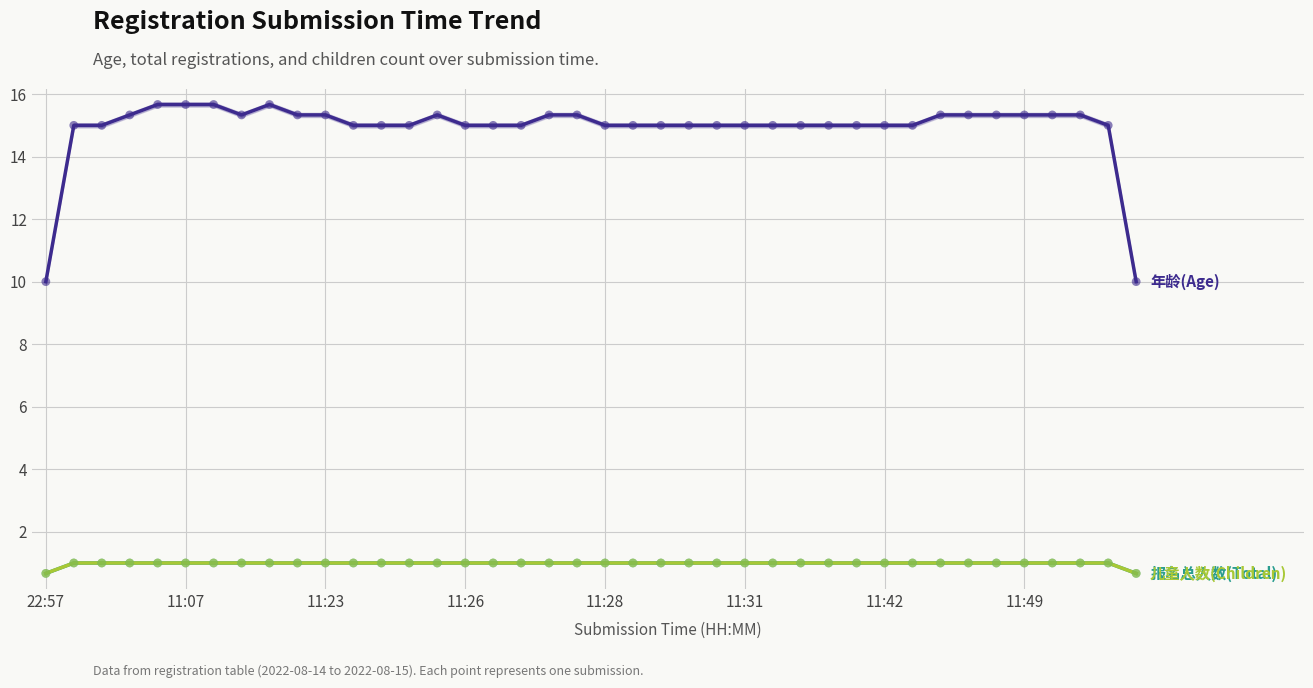

Which series contains the highest Y value?

年龄(Age)